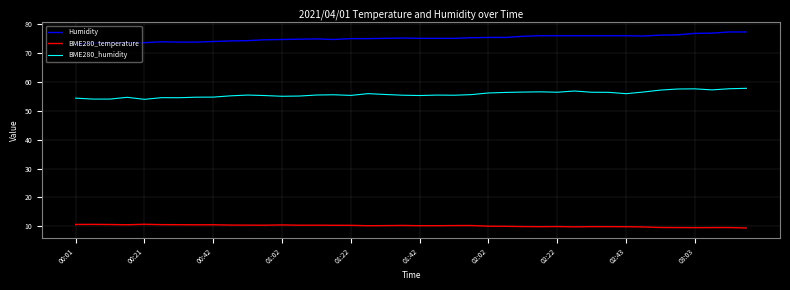

What is the difference between the maximum and minimum values in the BME280_humidity series?

3.8